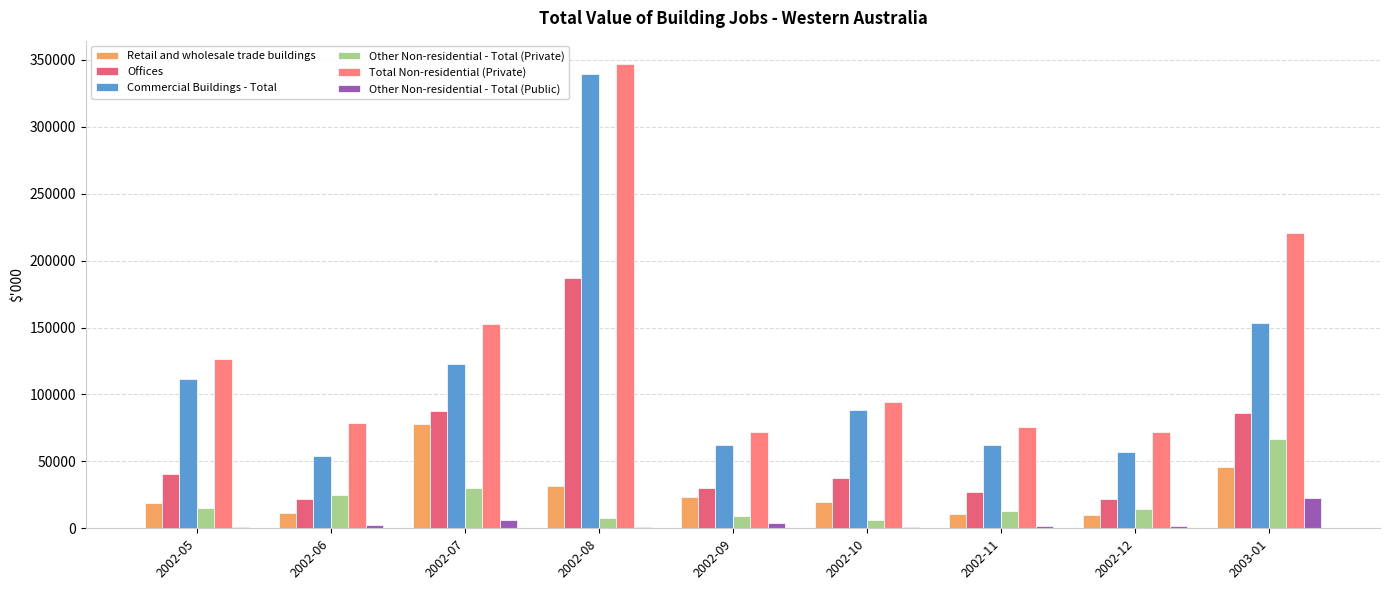

At which label does Offices first exceed 37519?

2002-05